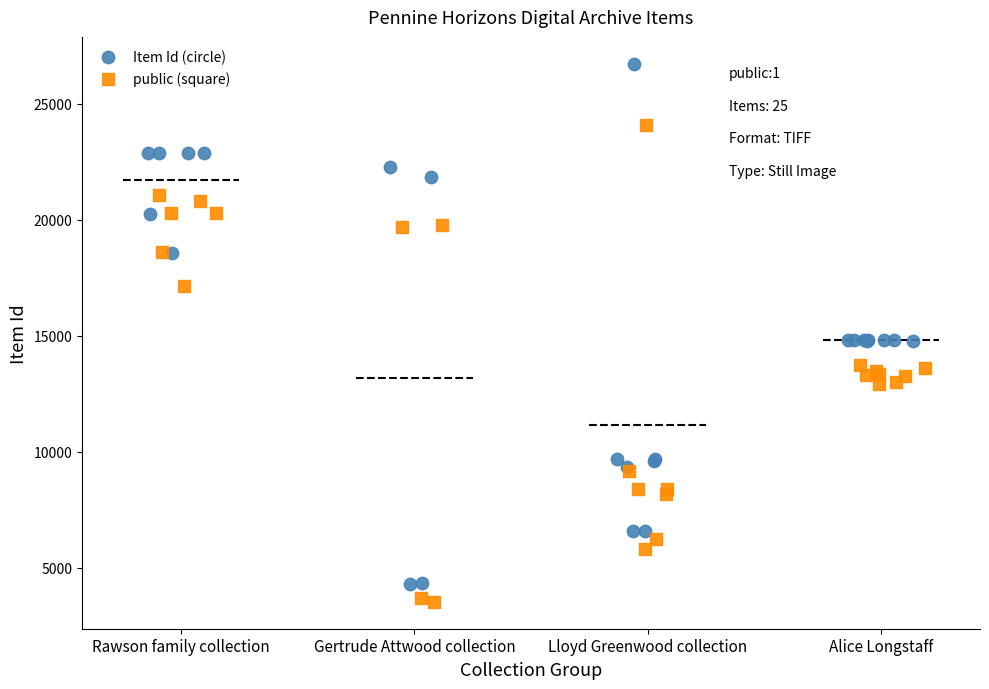

Which series has the widest spread of Y values?

Item Id (circle)